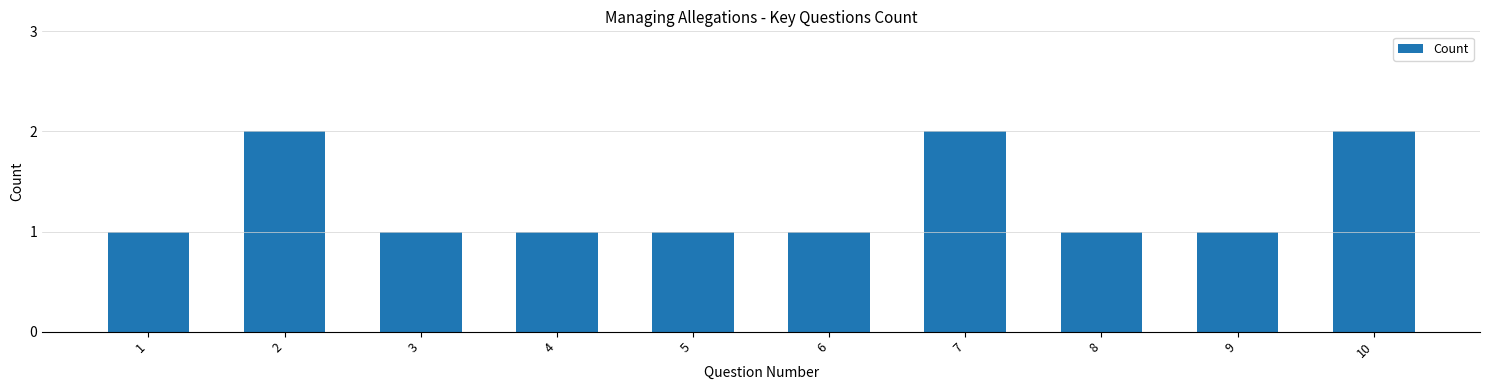

Does the chart contain any negative values?

No